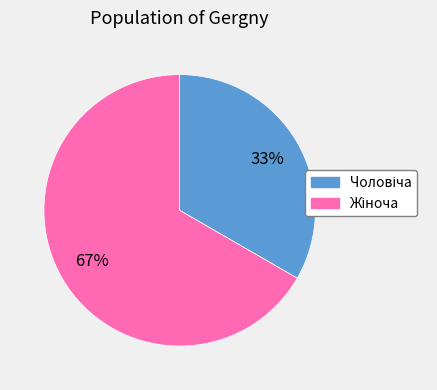

To the nearest percent, what is the average slice percentage?

50%